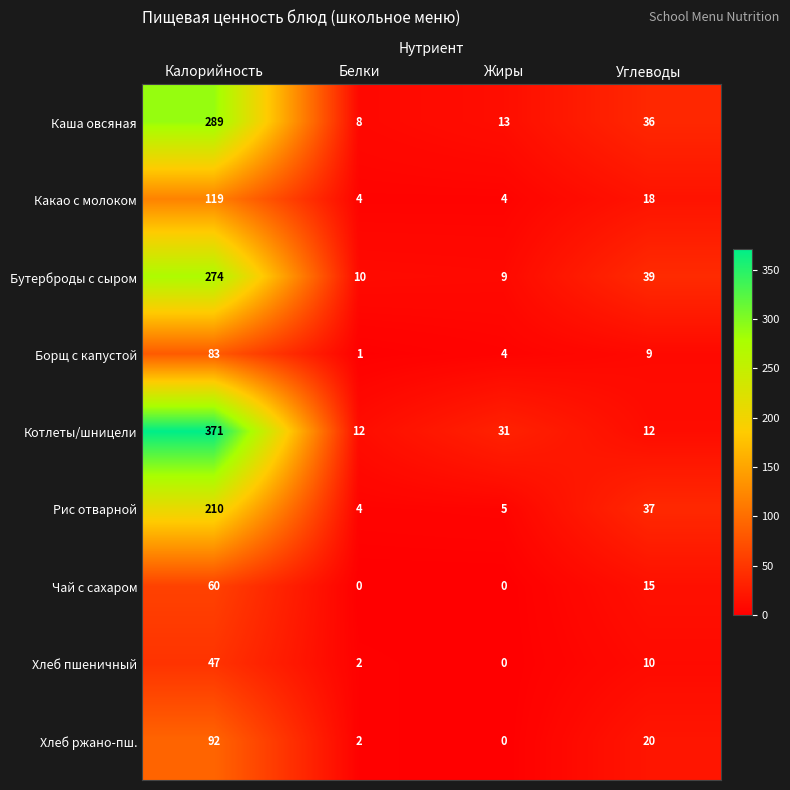

How many categories are shown in the chart?

4